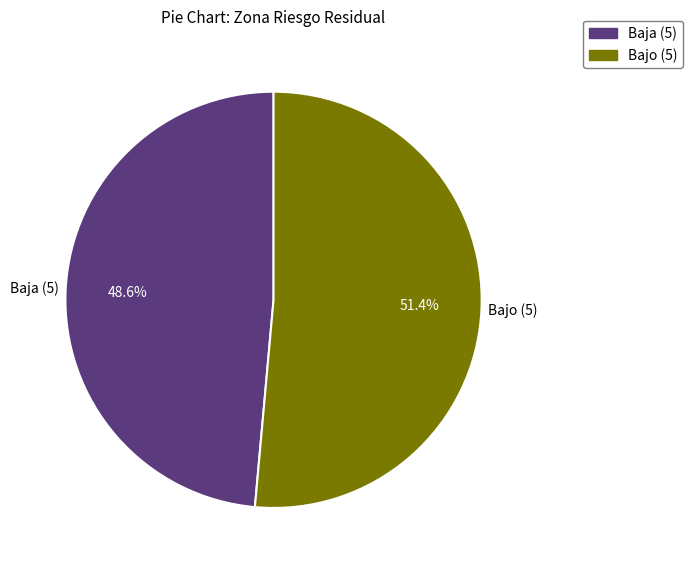

Which has a higher value, Bajo (5) or Baja (5)?

Bajo (5)